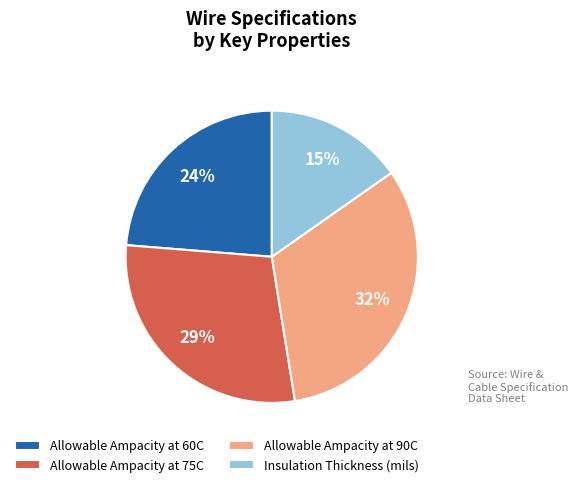

Is it true that Allowable Ampacity at 60C is 14% of the pie?

False